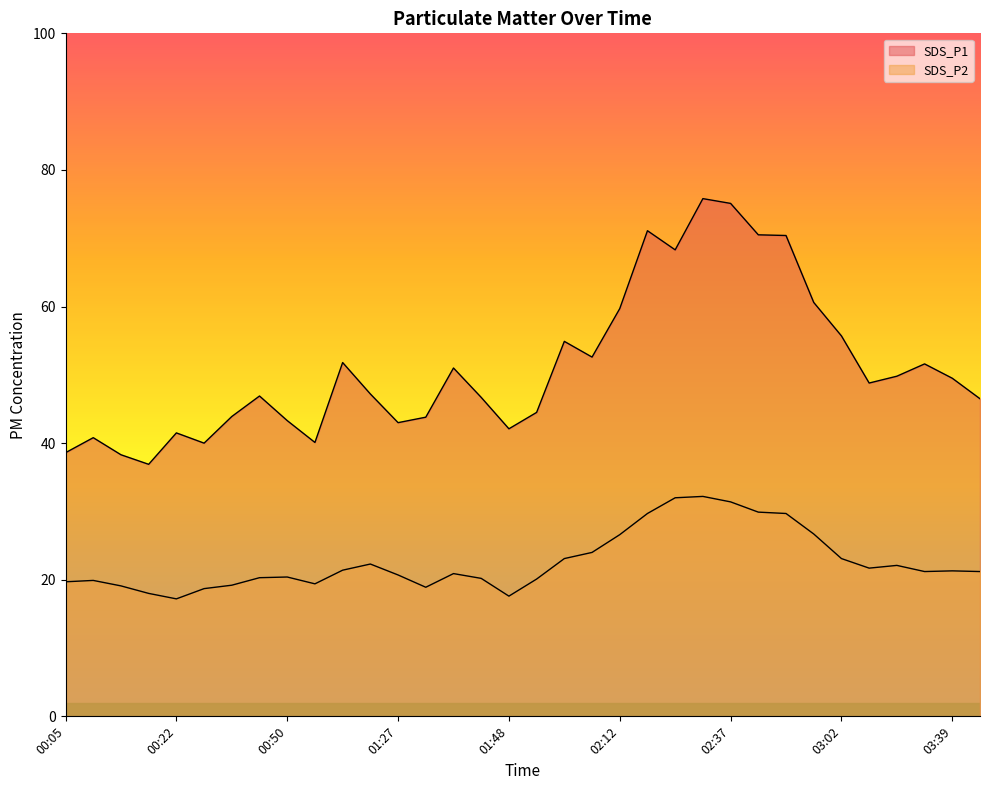

Rank the series by their maximum value, from highest to lowest.

SDS_P1, SDS_P2